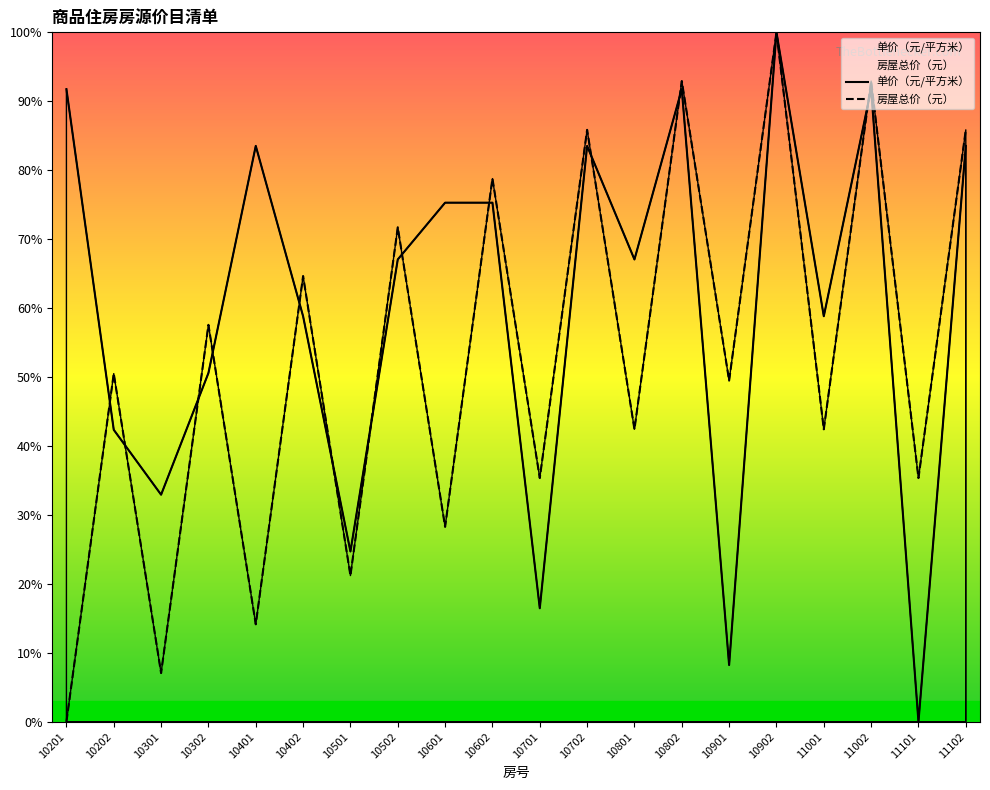

Reading left to right, extract all data points from this chart.

单价（元/平方米）: 0.9	0.4	0.3	0.5	0.8	0.6	0.2	0.7	0.8	0.8	0.2	0.8	0.7	0.9	0.1	1.0	0.6	0.9	0.0	0.8
房屋总价（元）: 0.0	0.5	0.1	0.6	0.1	0.6	0.2	0.7	0.3	0.8	0.4	0.9	0.4	0.9	0.5	1.0	0.4	0.9	0.4	0.9